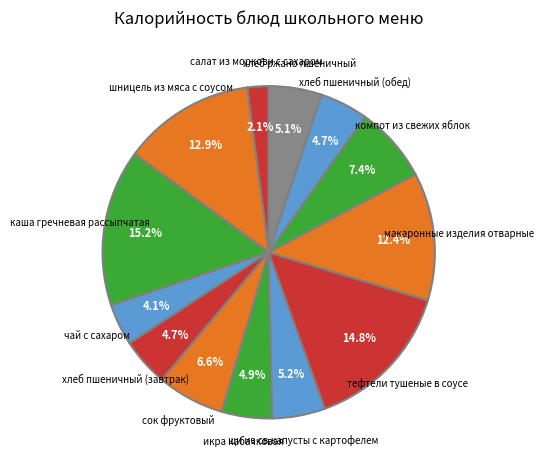

Between каша гречневая рассыпчатая and шницель из мяса с соусом, which is larger?

каша гречневая рассыпчатая